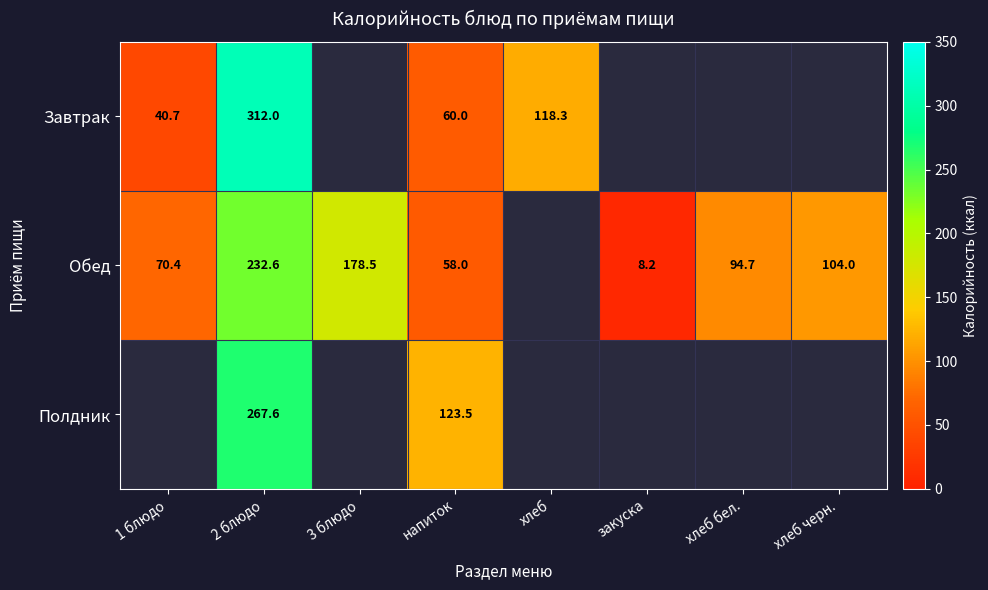

The value of Обед at закуска is 1.9. True or false?

False